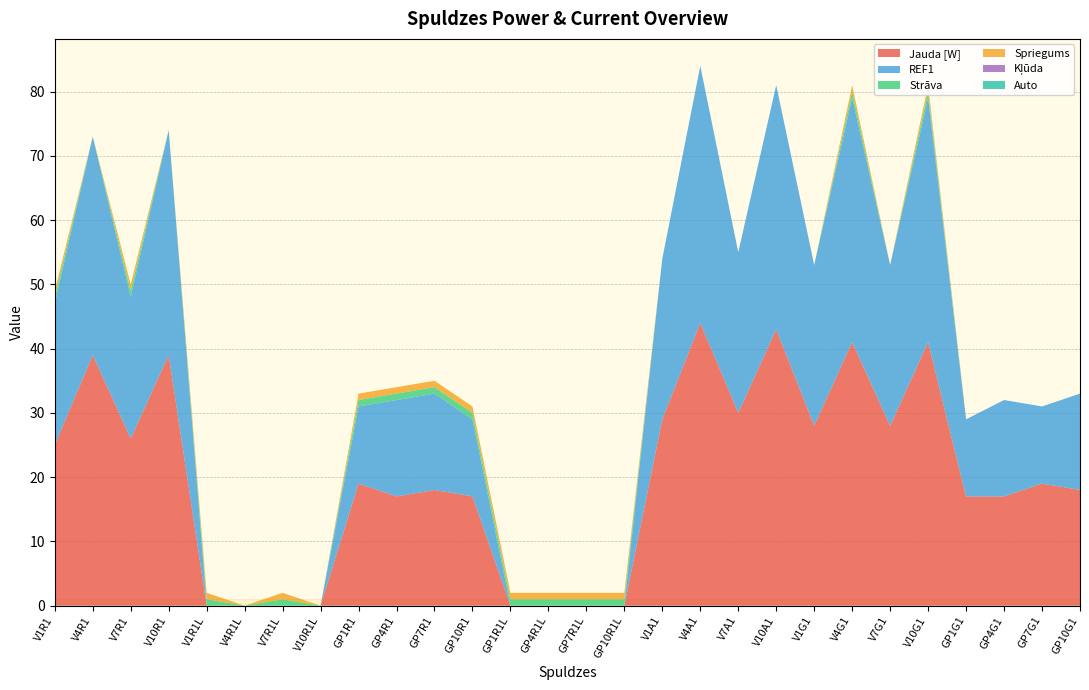

Reading left to right, extract all data points from this chart.

Jauda [W]: 25	39	26	39	0	0	0	0	19	17	18	17	0	0	0	0	29	44	30	43	28	41	28	41	17	17	19	18
REF1: 22	34	22	35	0	0	0	0	12	15	15	12	0	0	0	0	25	40	25	38	25	38	25	38	12	15	12	15
Strāva: 1	0	1	0	1	0	1	0	1	1	1	1	1	1	1	1	0	0	0	0	0	1	0	1	0	0	0	0
Spriegums: 1	0	1	0	1	0	1	0	1	1	1	1	1	1	1	1	0	0	0	0	0	1	0	1	0	0	0	0
Kļūda: 0	0	0	0	0	0	0	0	0	0	0	0	0	0	0	0	0	0	0	0	0	0	0	0	0	0	0	0
Auto: 0	0	0	0	0	0	0	0	0	0	0	0	0	0	0	0	0	0	0	0	0	0	0	0	0	0	0	0